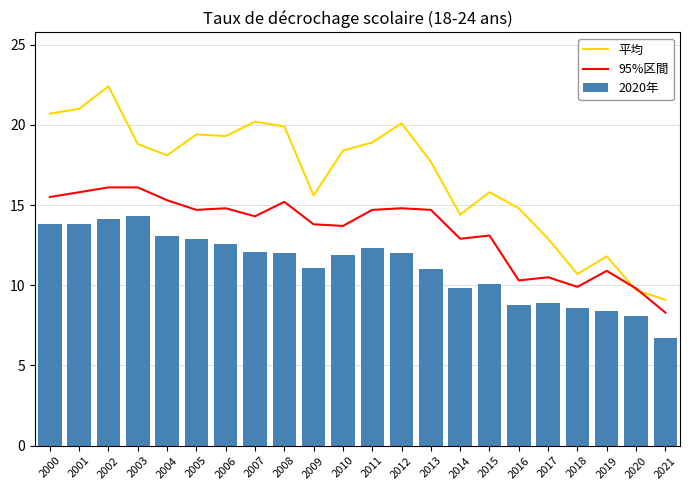

How many data points in 平均 are less than 18?

10